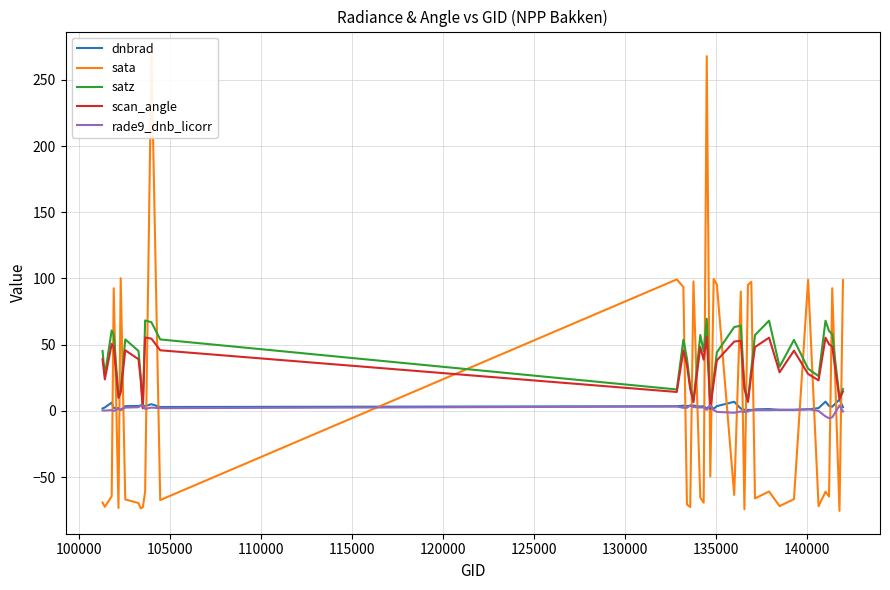

Rank the series by their maximum value, from lowest to highest.

rade9_dnb_licorr, dnbrad, scan_angle, satz, sata